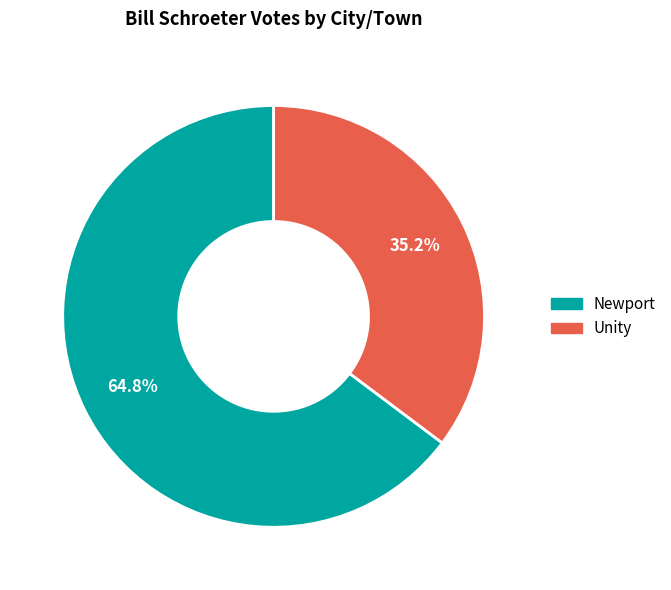

True or false: Unity accounts for 35% of the total.

True